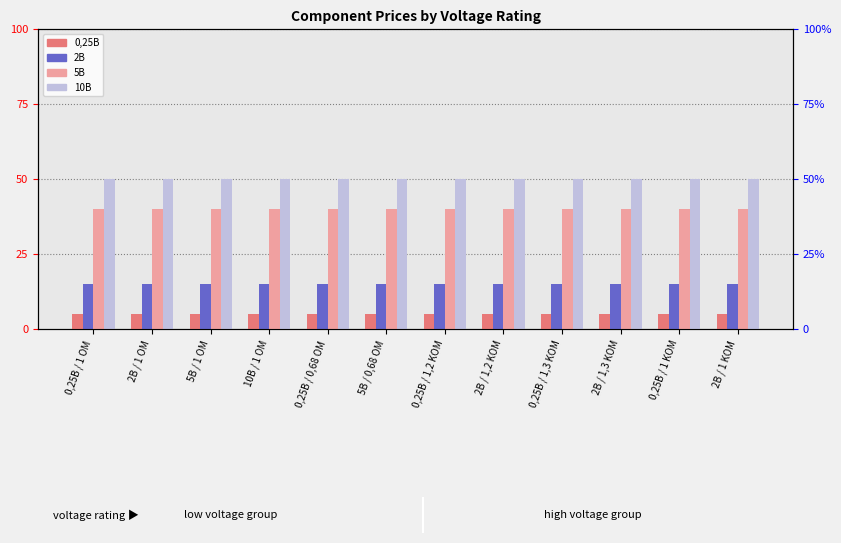

Which series has the widest spread of values?

0,25B